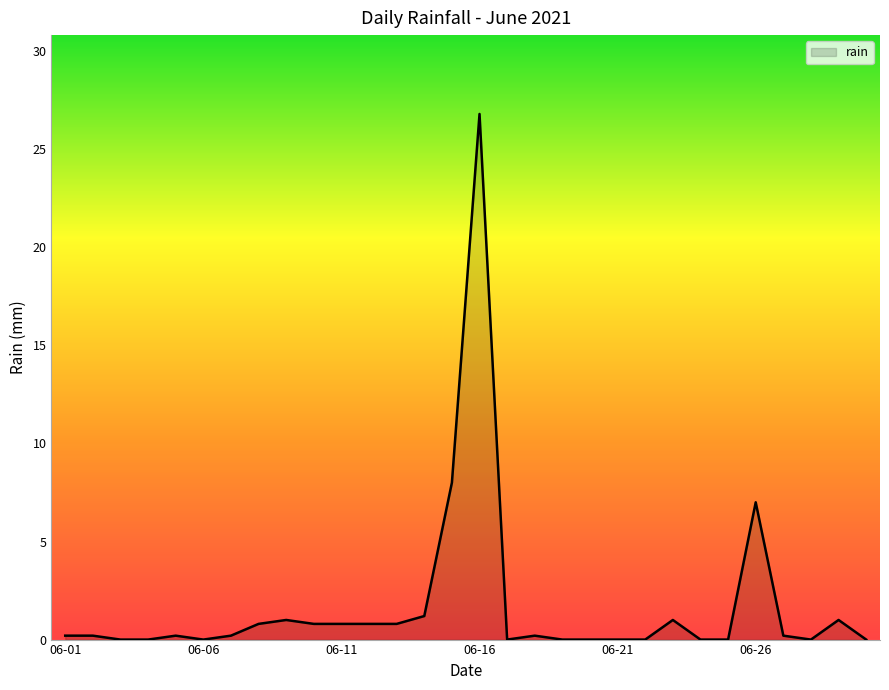

What is the difference between the maximum and minimum values?

26.8